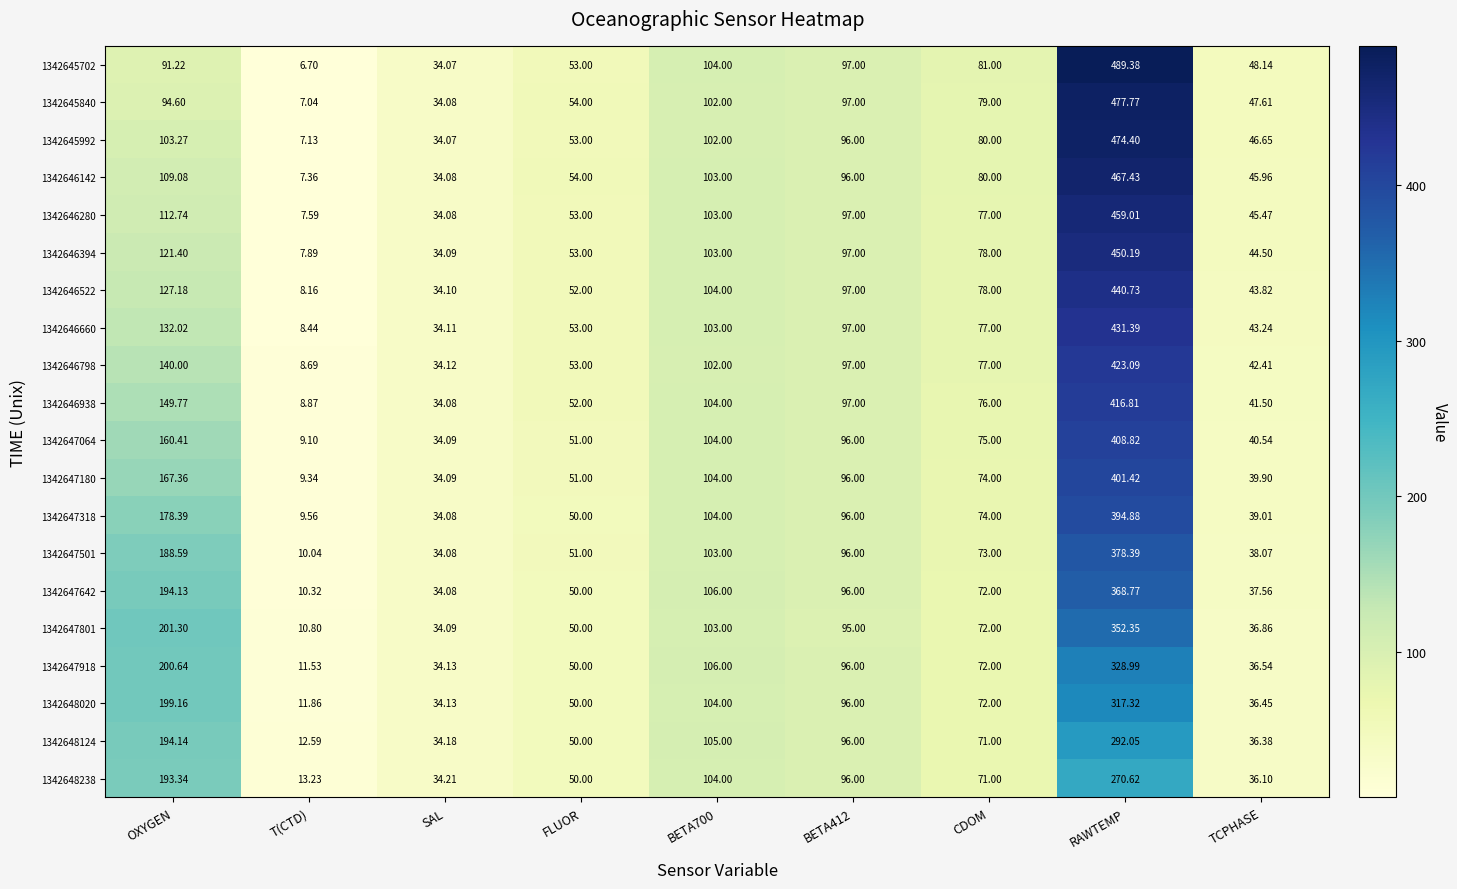

What is the difference between the highest and lowest values at OXYGEN?

110.1